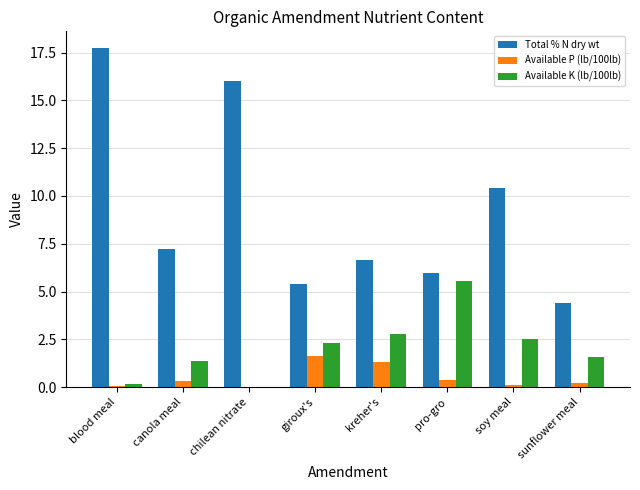

What is the sum of all Total % N dry wt values?

73.8